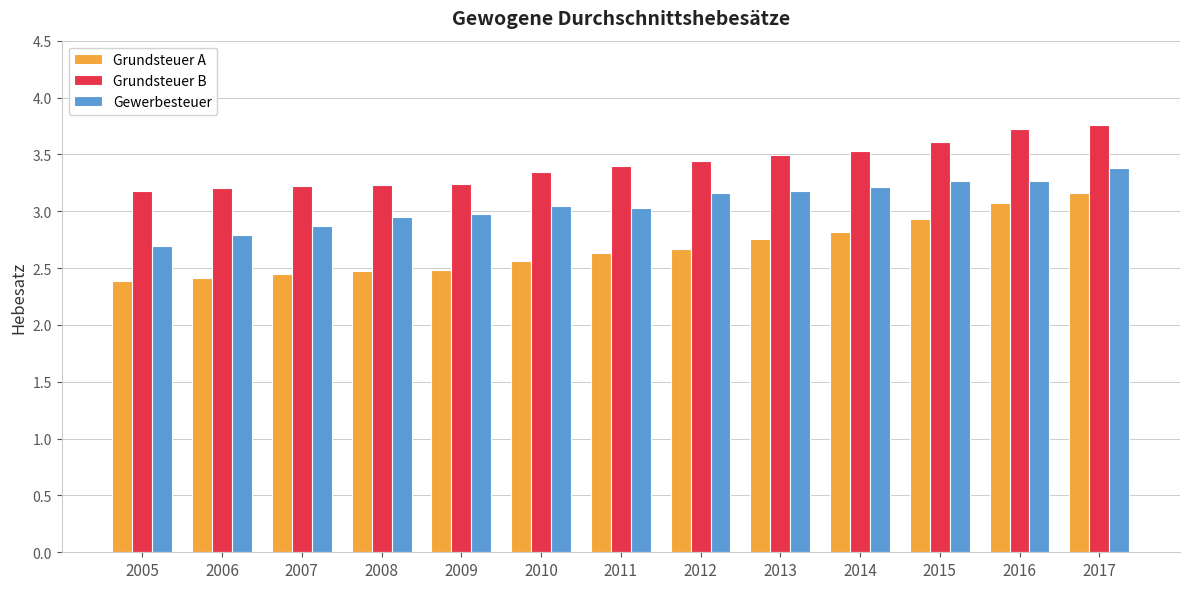

What is the minimum value shown in the chart?

2.4